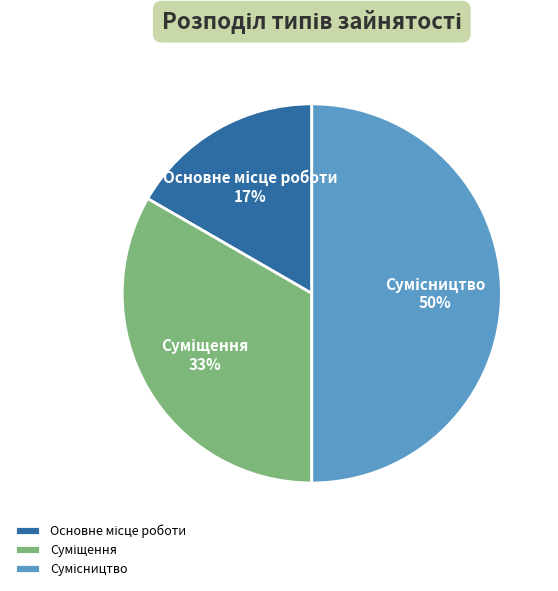

How many segments does this pie chart have?

3